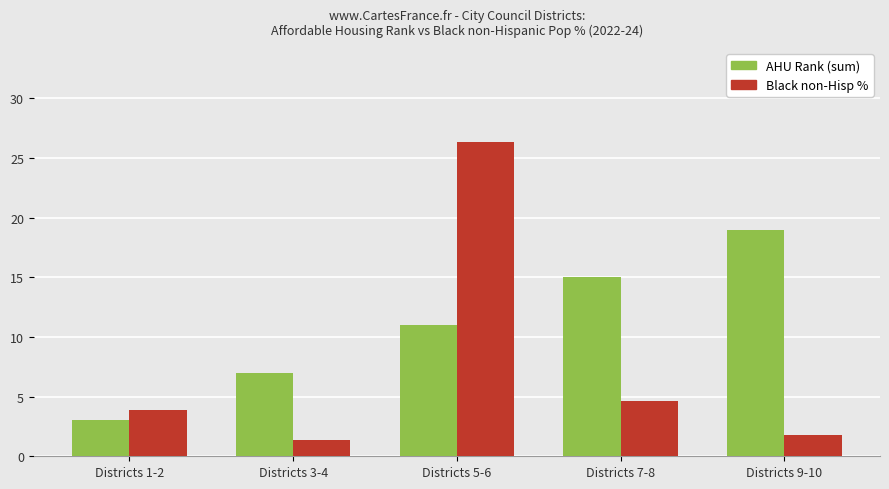

At which category is the sum across all series the highest?

Districts 5-6